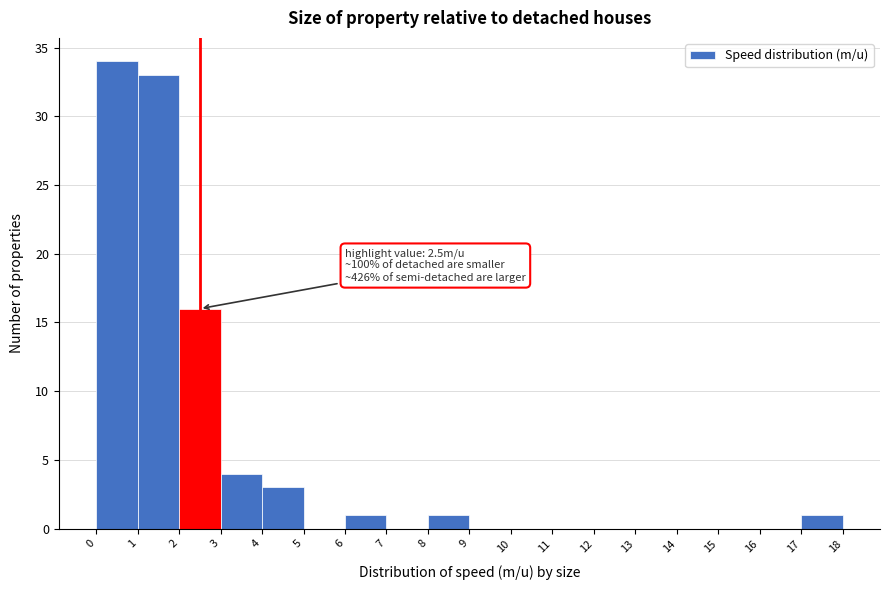

Over which range of the x-axis is the bar tallest?

0 to 1